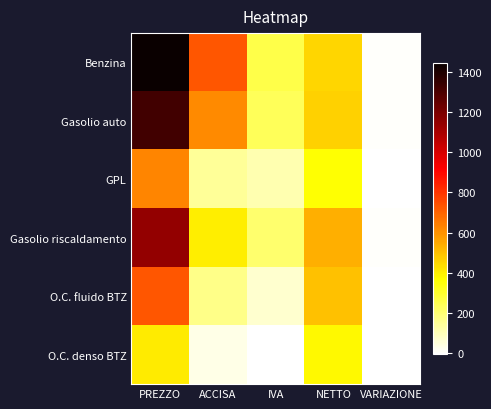

Reading left to right, extract all data points from this chart.

Benzina: PREZZO=1441.5	ACCISA=728.4	IVA=259.9	NETTO=453.2	VARIAZIONE=7.4
Gasolio auto: PREZZO=1319.0	ACCISA=617.4	IVA=237.9	NETTO=463.8	VARIAZIONE=7.2
GPL: PREZZO=623.7	ACCISA=147.3	IVA=112.5	NETTO=364.0	VARIAZIONE=2.2
Gasolio riscaldamento: PREZZO=1144.6	ACCISA=403.2	IVA=206.4	NETTO=535.0	VARIAZIONE=4.8
O.C. fluido BTZ: PREZZO=728.2	ACCISA=166.8	IVA=66.2	NETTO=495.1	VARIAZIONE=-0.9
O.C. denso BTZ: PREZZO=408.2	ACCISA=31.4	IVA=0.0	NETTO=376.8	VARIAZIONE=-2.7